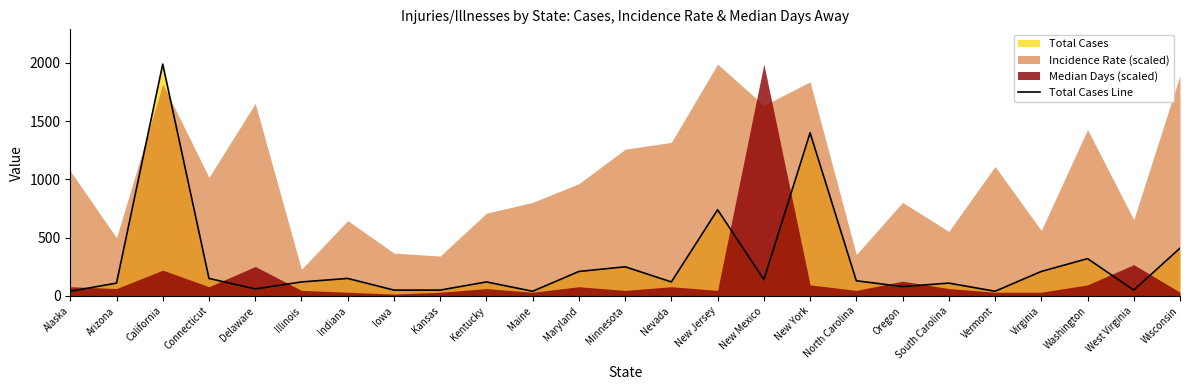

List the labels in order of value, smallest first.

Alaska, Maine, Vermont, Iowa, Kansas, West Virginia, Delaware, Oregon, Arizona, South Carolina, Illinois, Kentucky, Nevada, North Carolina, New Mexico, Connecticut, Indiana, Maryland, Virginia, Minnesota, Washington, Wisconsin, New Jersey, New York, California